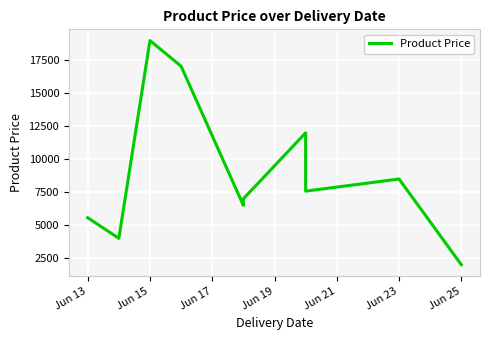

The chart shows a value of 3289 at Jun 23. True or false?

False